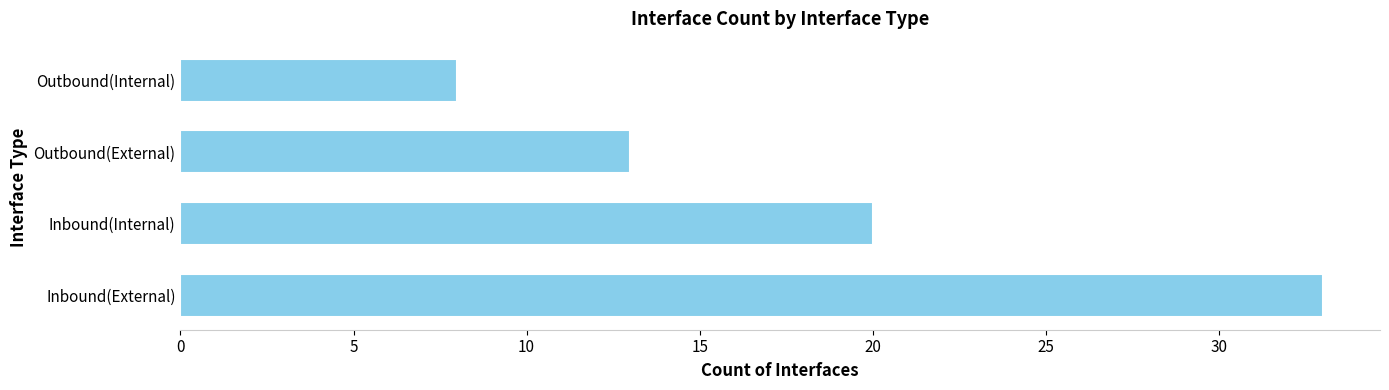

Rank the categories by value from lowest to highest.

Outbound(Internal), Outbound(External), Inbound(Internal), Inbound(External)